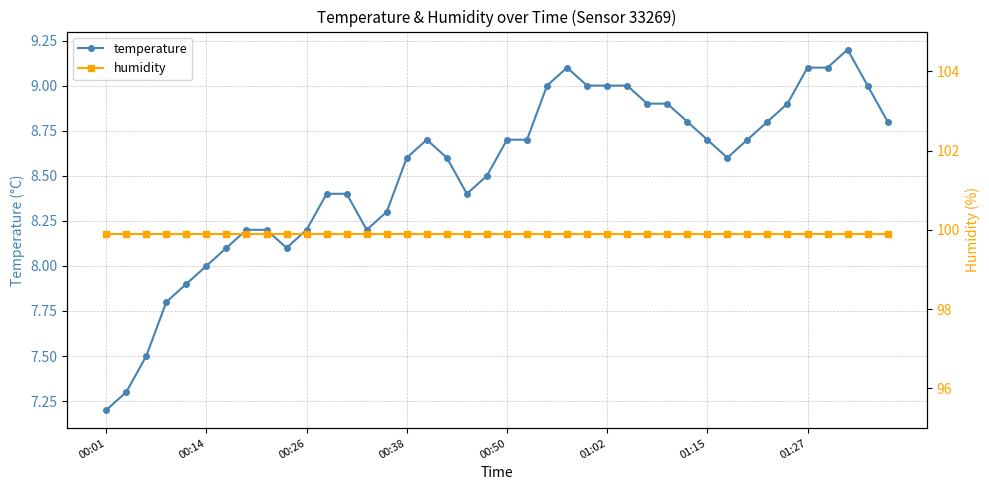

What are all the series names shown in the legend?

temperature, humidity